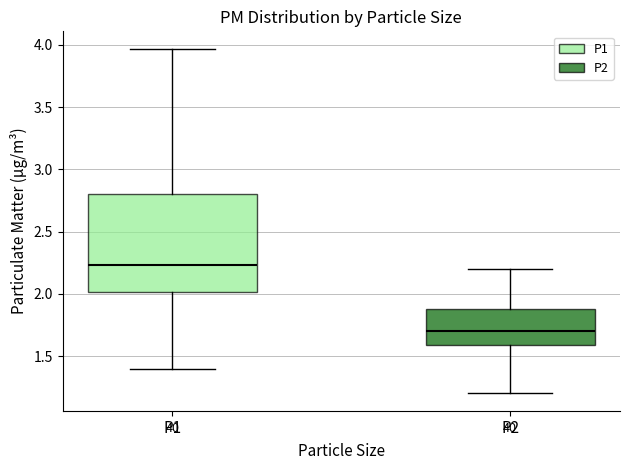

Reading left to right, transcribe this box plot: for each box, give where its median line is, the range the box spans, and where its two whiskers end, as read against the y-axis. The values are not printed on the chart, so give them approximately, as read against the axis.

P1: median 2.25, box 2.00 to 2.80, whiskers 1.40 to 3.95
P2: median 1.70, box 1.60 to 1.90, whiskers 1.20 to 2.20